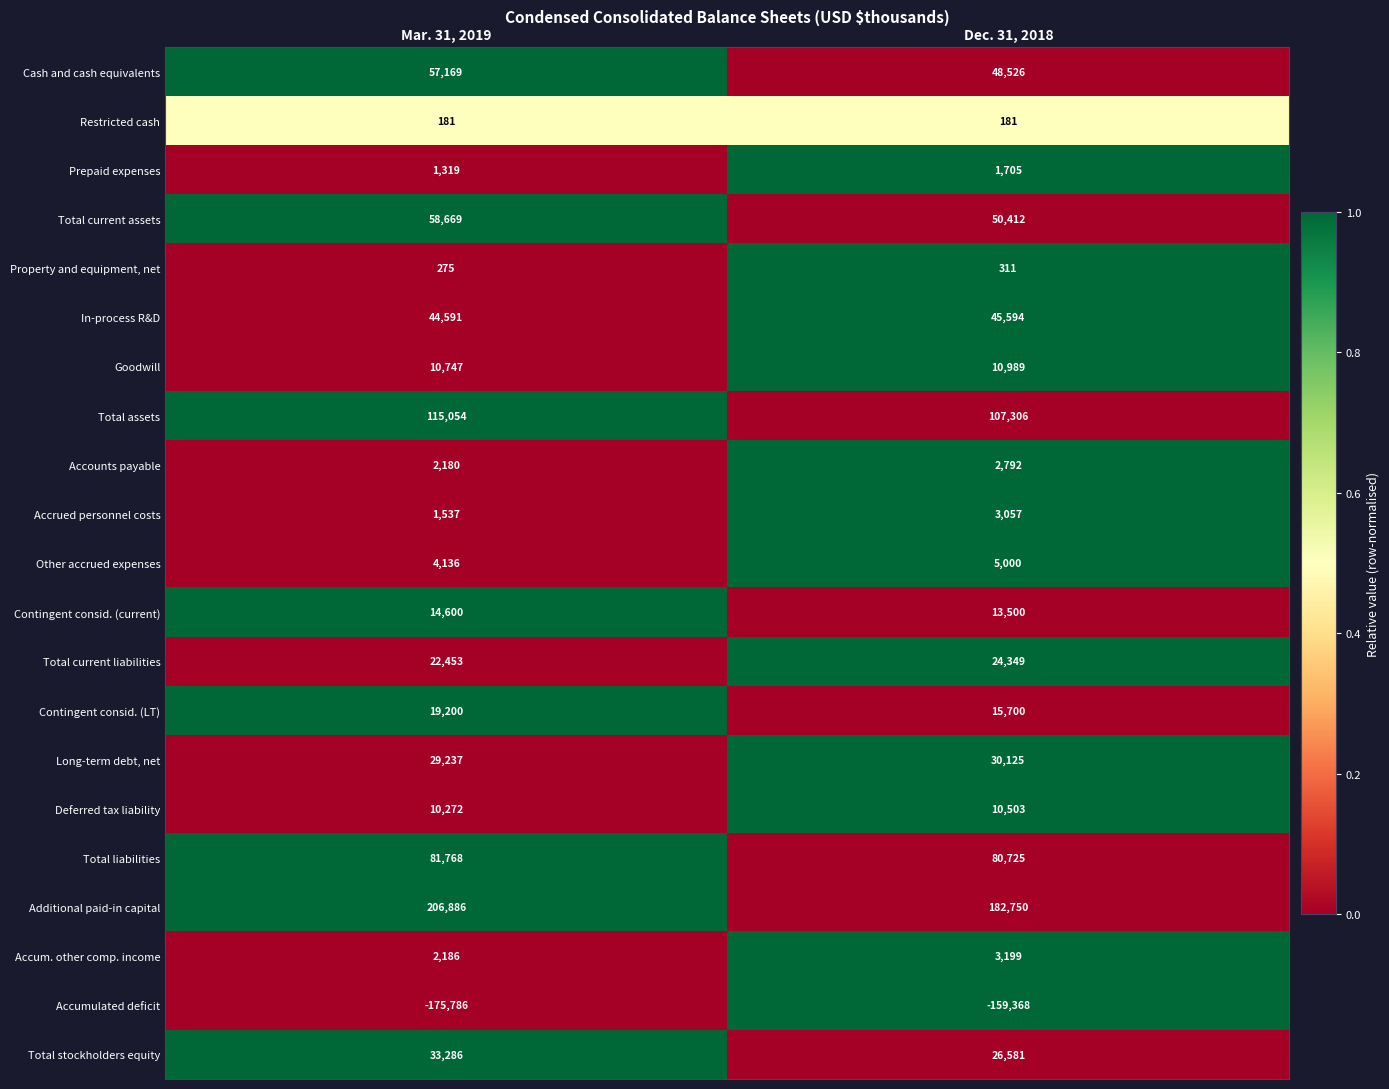

Which category has the highest value across all series?

Mar. 31, 2019